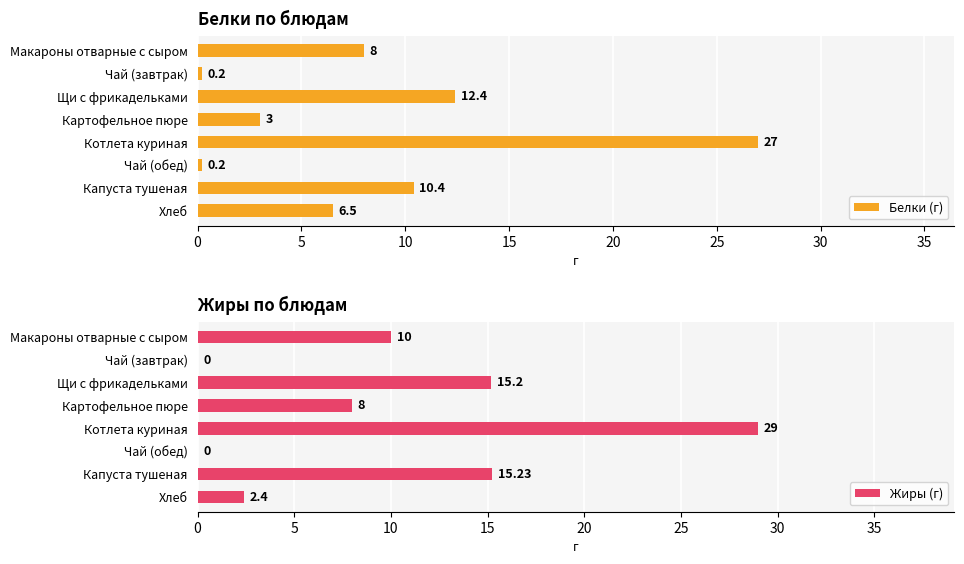

Read the Белки (г) value at Макароны отварные с сыром.

8.0